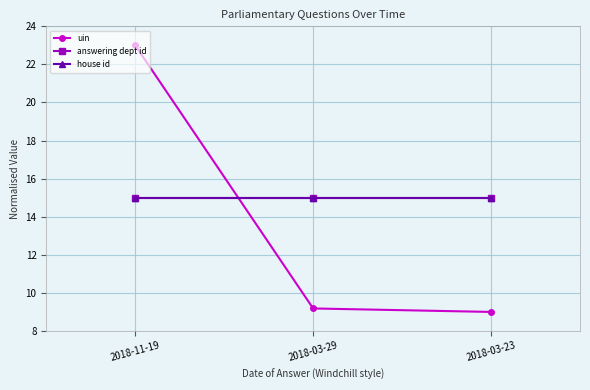

Is this an area chart (filled region under the line)?

No